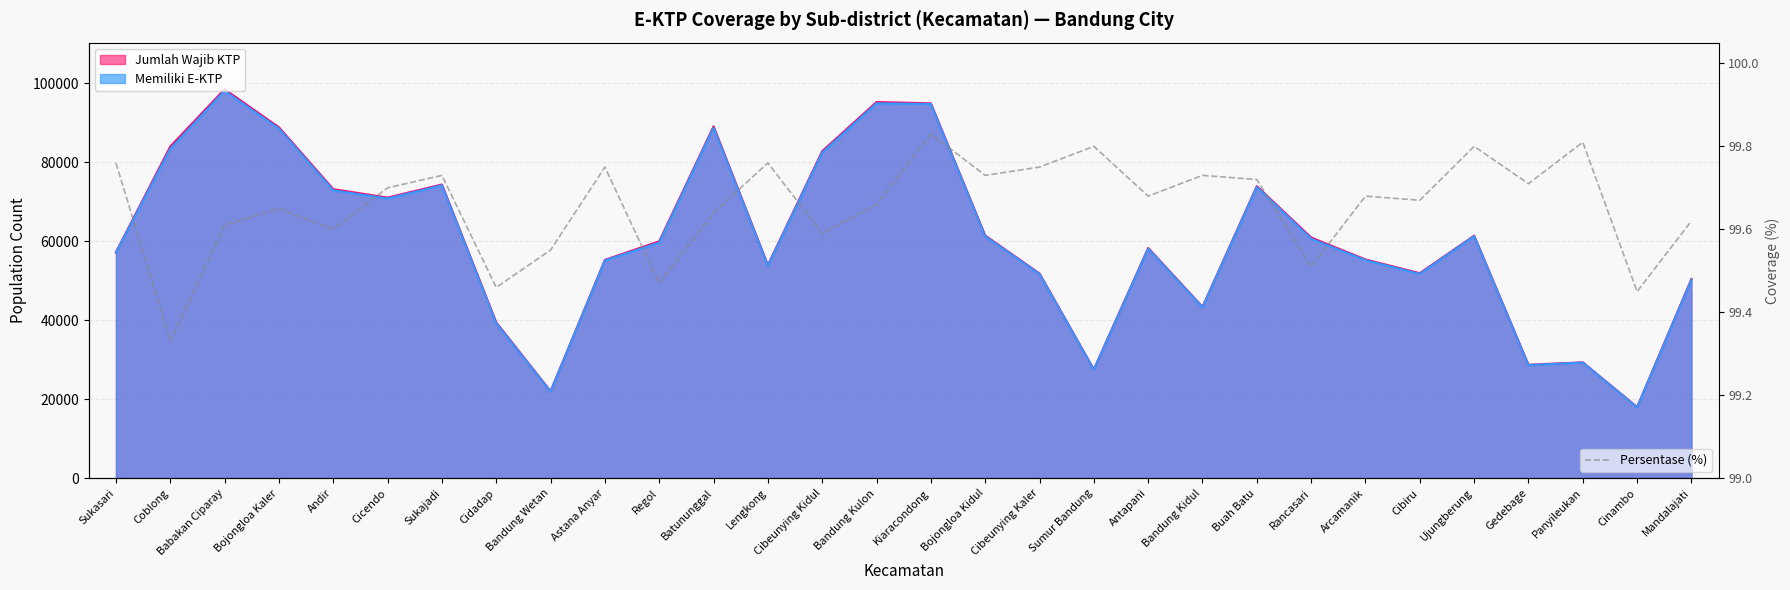

At which label is the value closest to 99?

Coblong